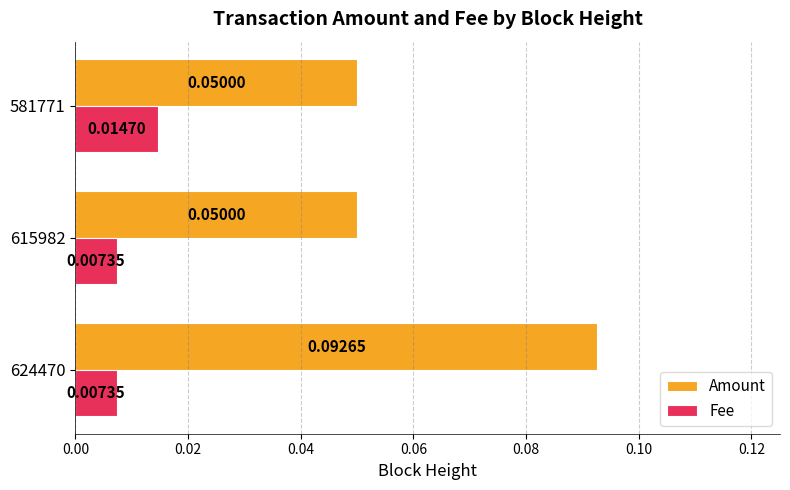

List the series in order of their peak value, highest first.

Amount, Fee